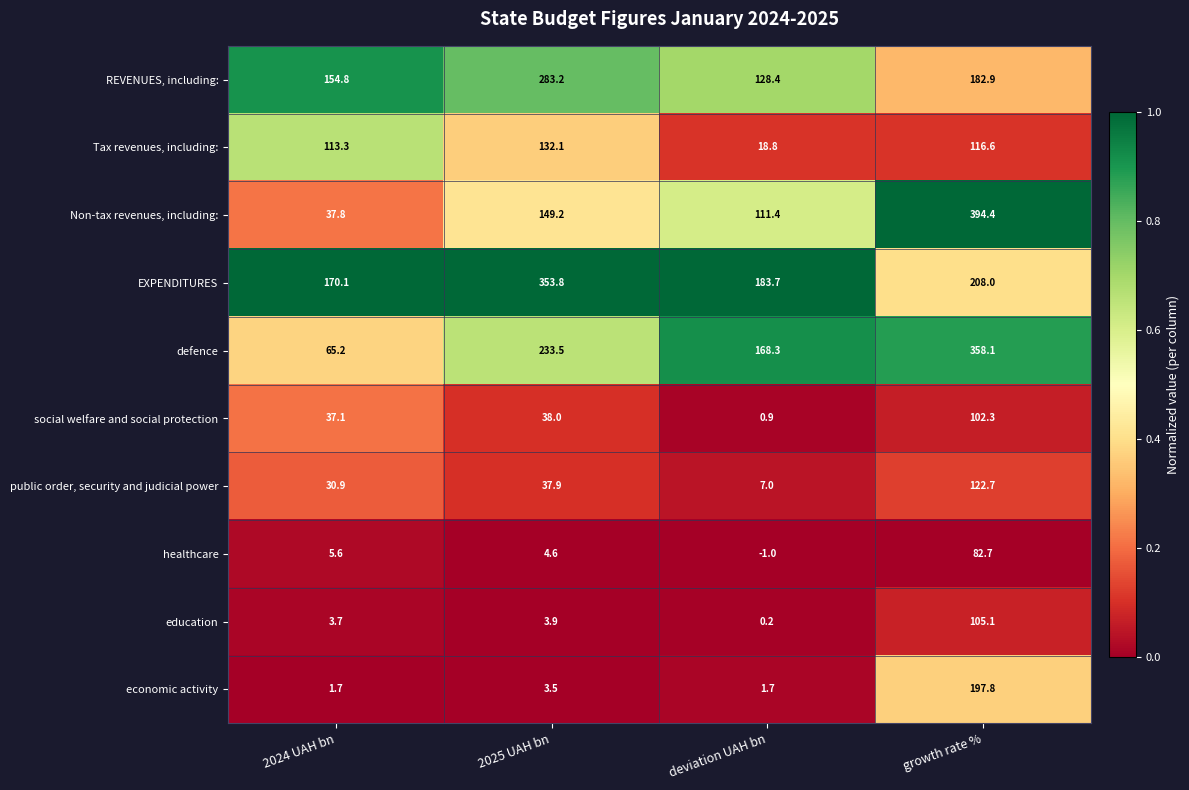

Which series has the largest total across all categories?

EXPENDITURES